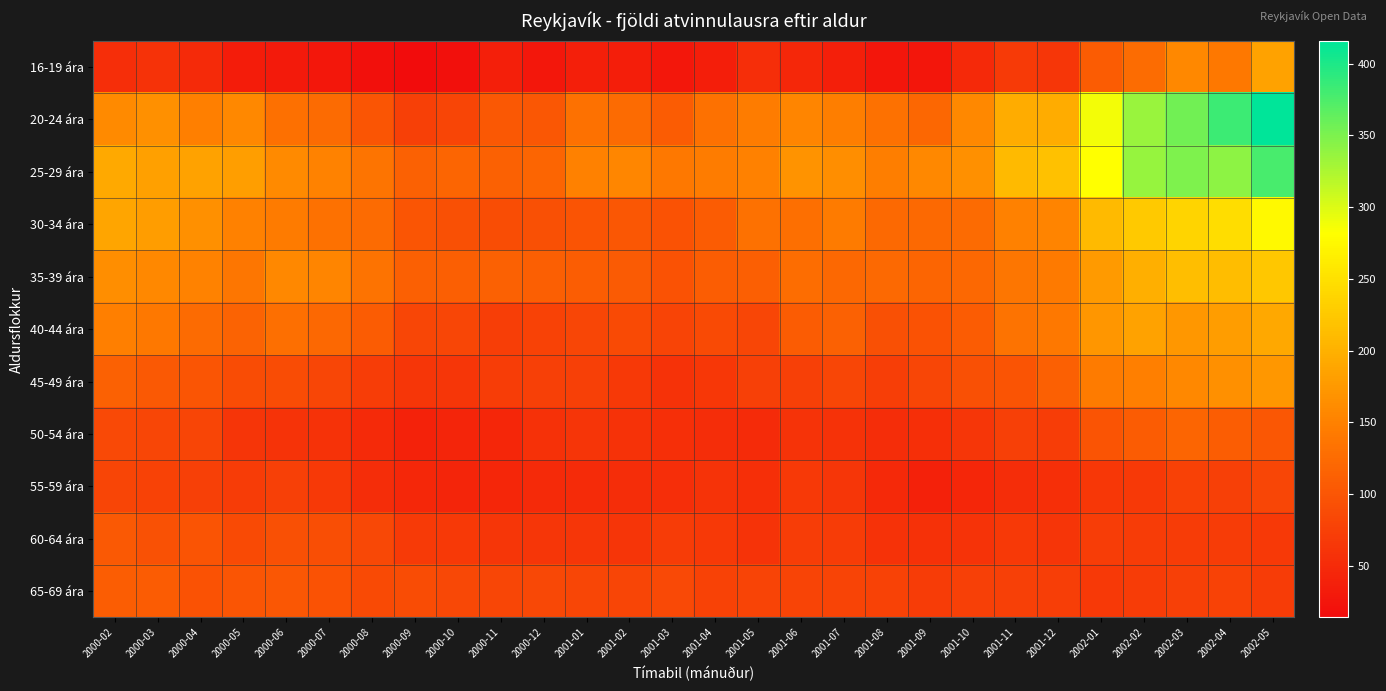

What is the minimum value shown in the chart?

14